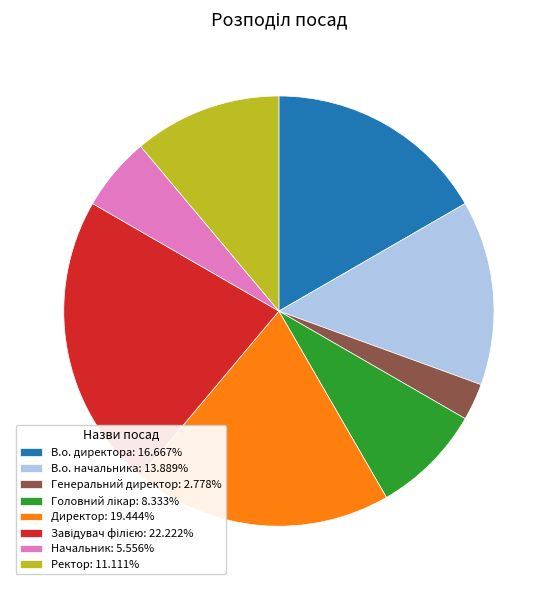

What is the ratio of the value at Директор: 19.444% to the value at В.о. начальника: 13.889%?

1.4